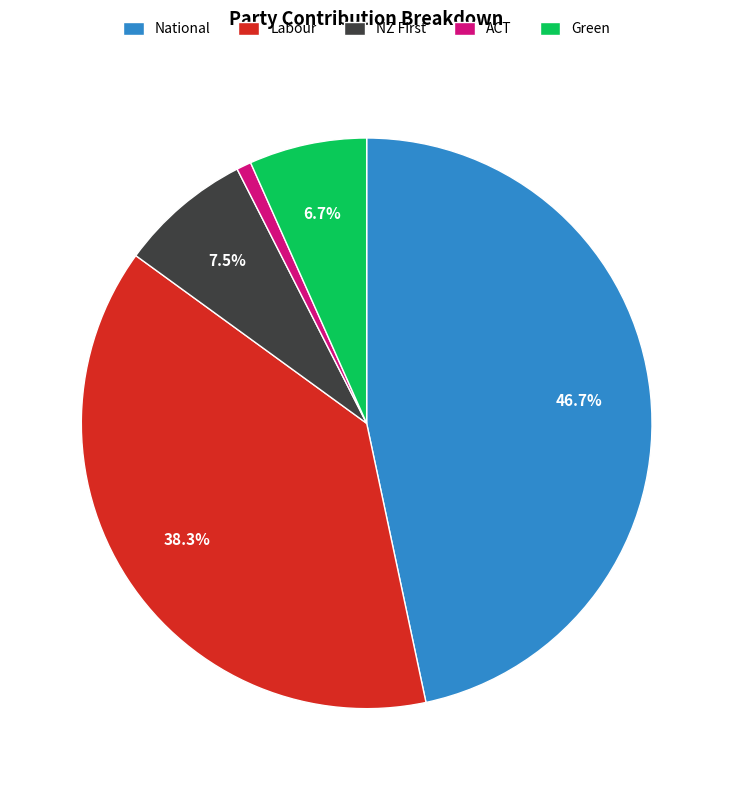

Rank the categories by value from highest to lowest.

National, Labour, NZ First, Green, ACT